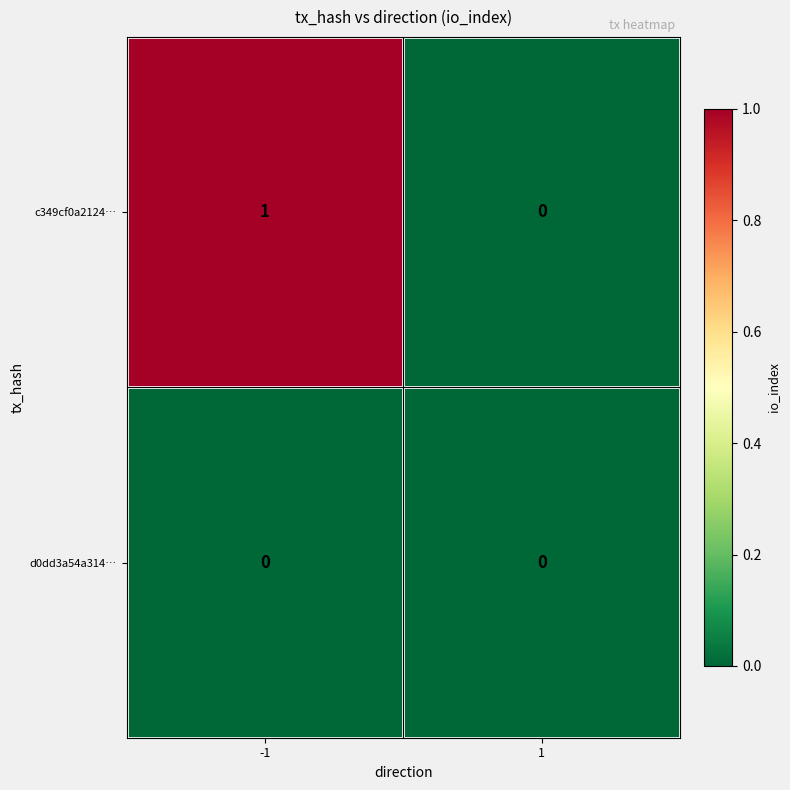

Between -1 and 1, which series saw the biggest shift?

c349cf0a2124…